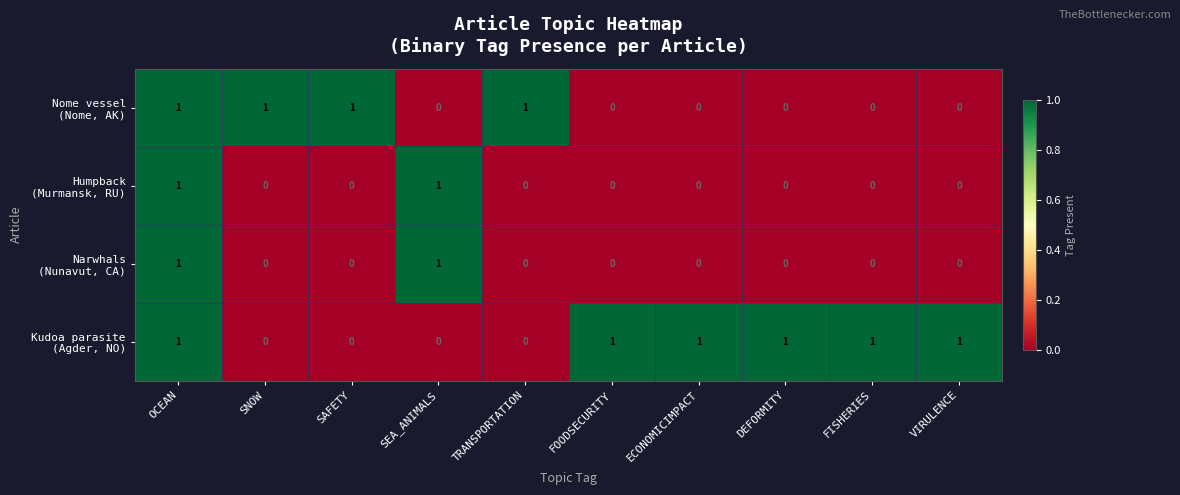

At how many categories does at least one series exceed 0?

10